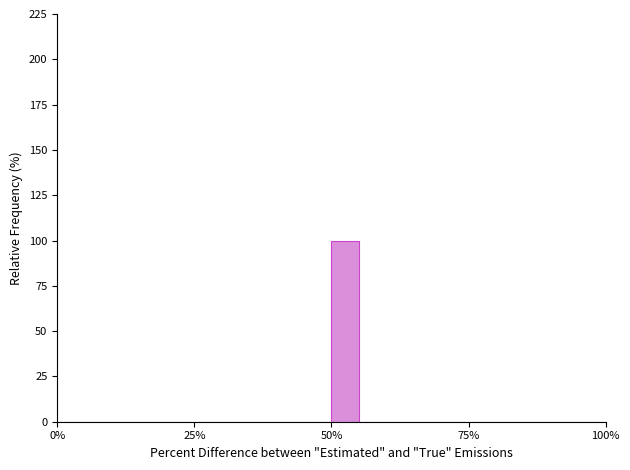

Around what value on the x-axis is the tallest bar? Give the approximate position of its centre, as read against the axis.

55